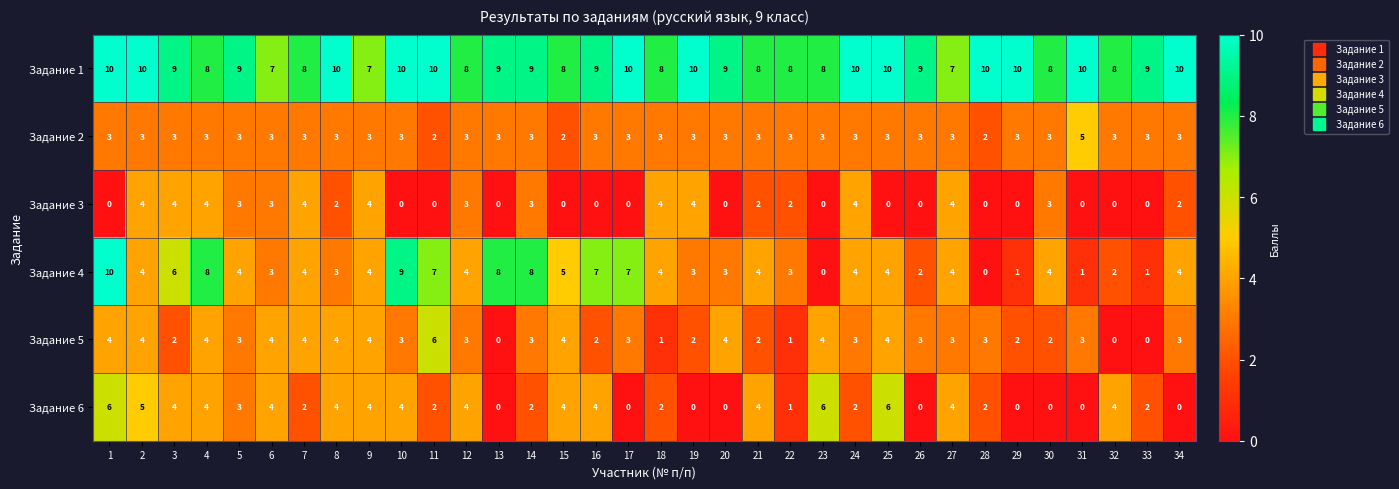

How many distinct data groups are displayed?

6